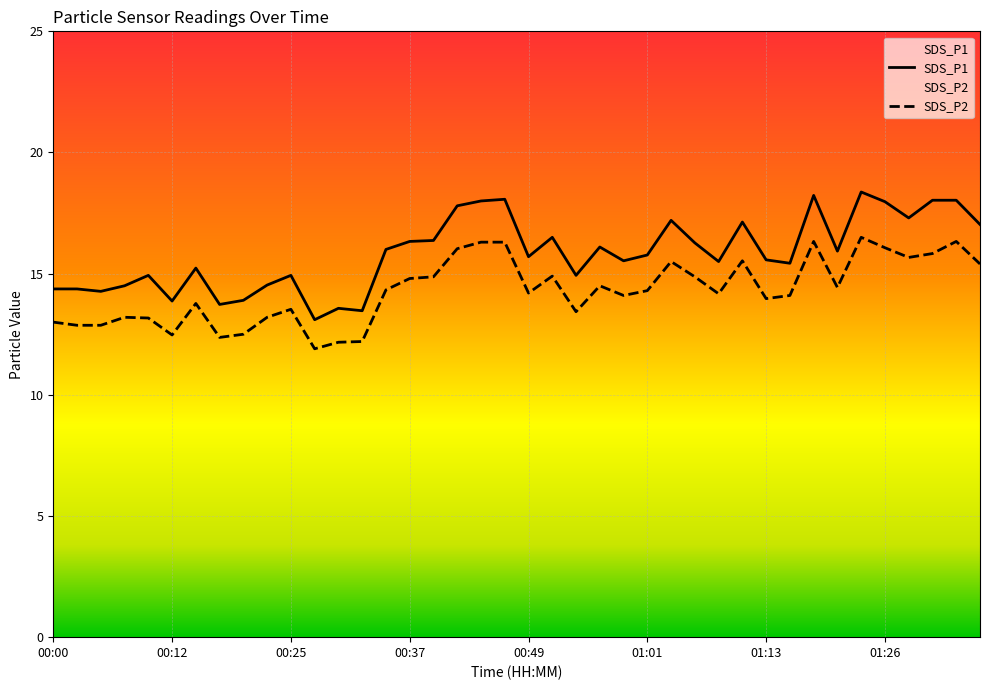

What is the label of the 36th point from the right?

00:10